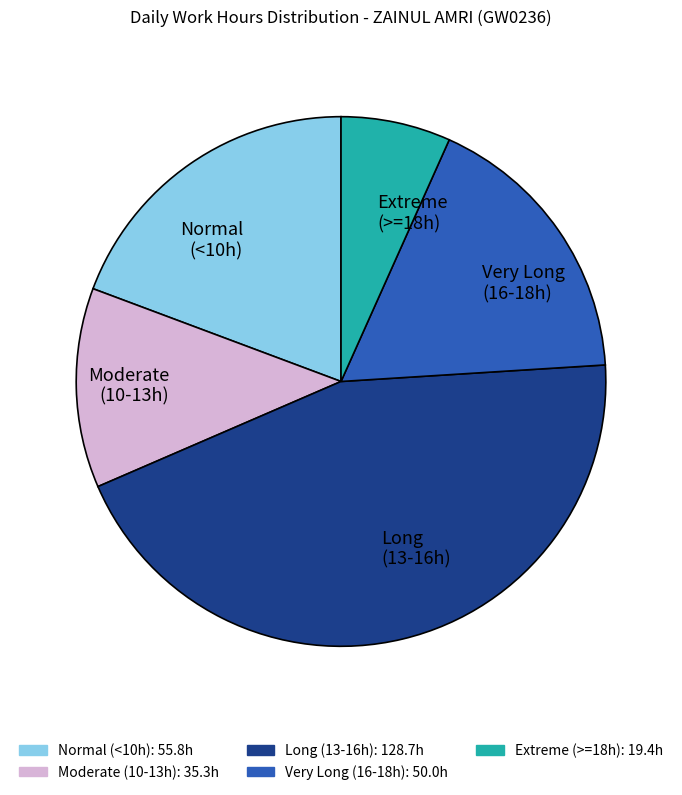

What is the smallest slice in the pie chart?

Extreme (>=18h)